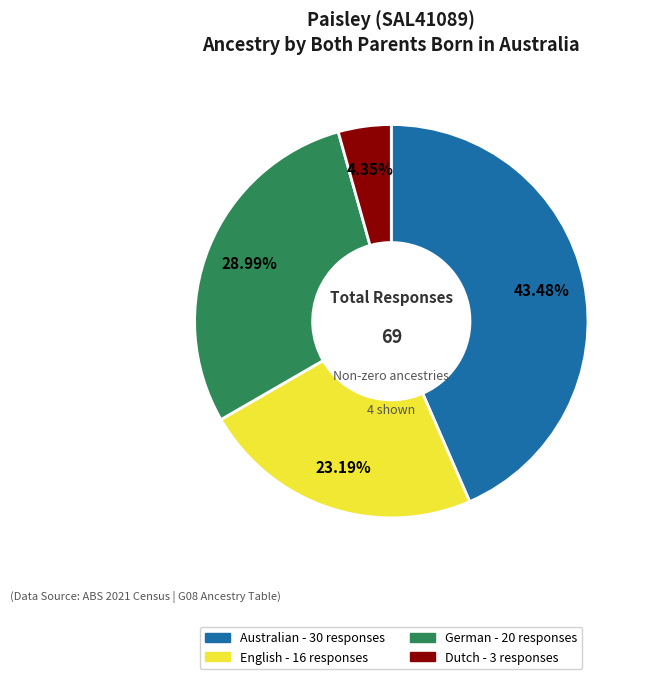

Which slice is the largest?

Australian